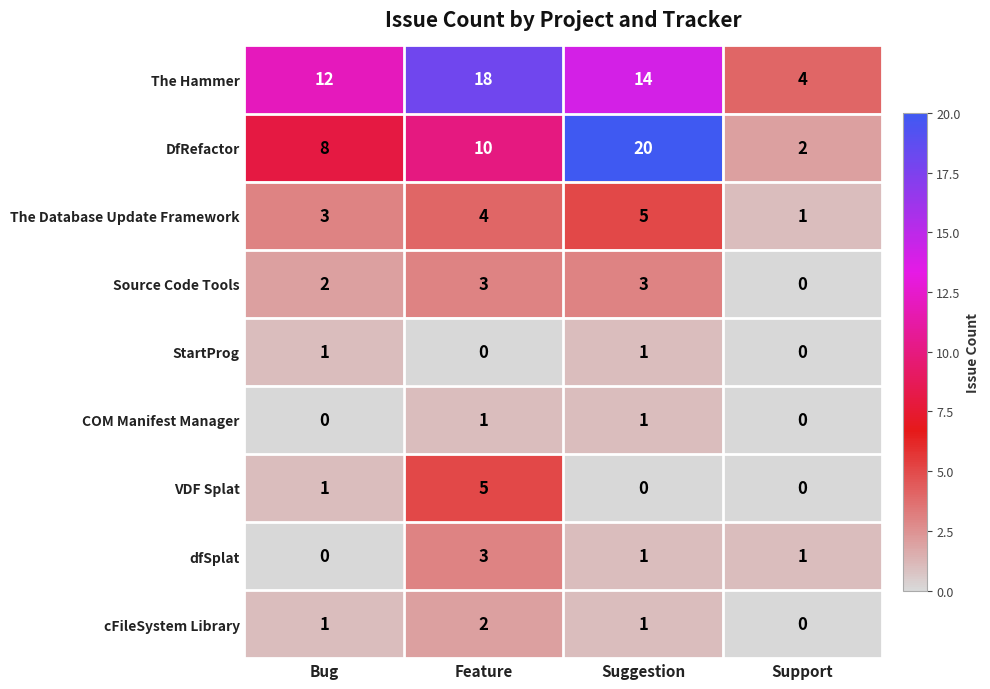

What is the sum of all cFileSystem Library values?

4